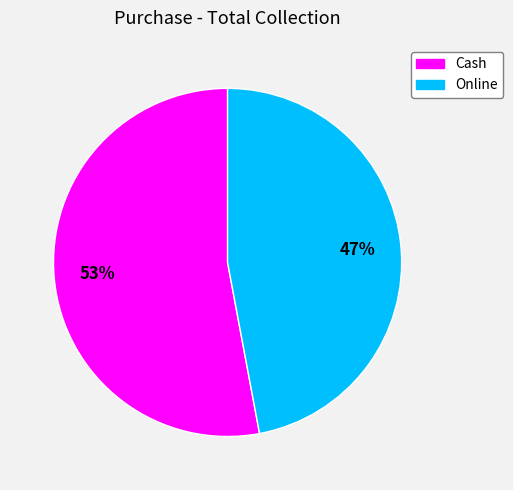

Rank the categories by value from lowest to highest.

Online, Cash